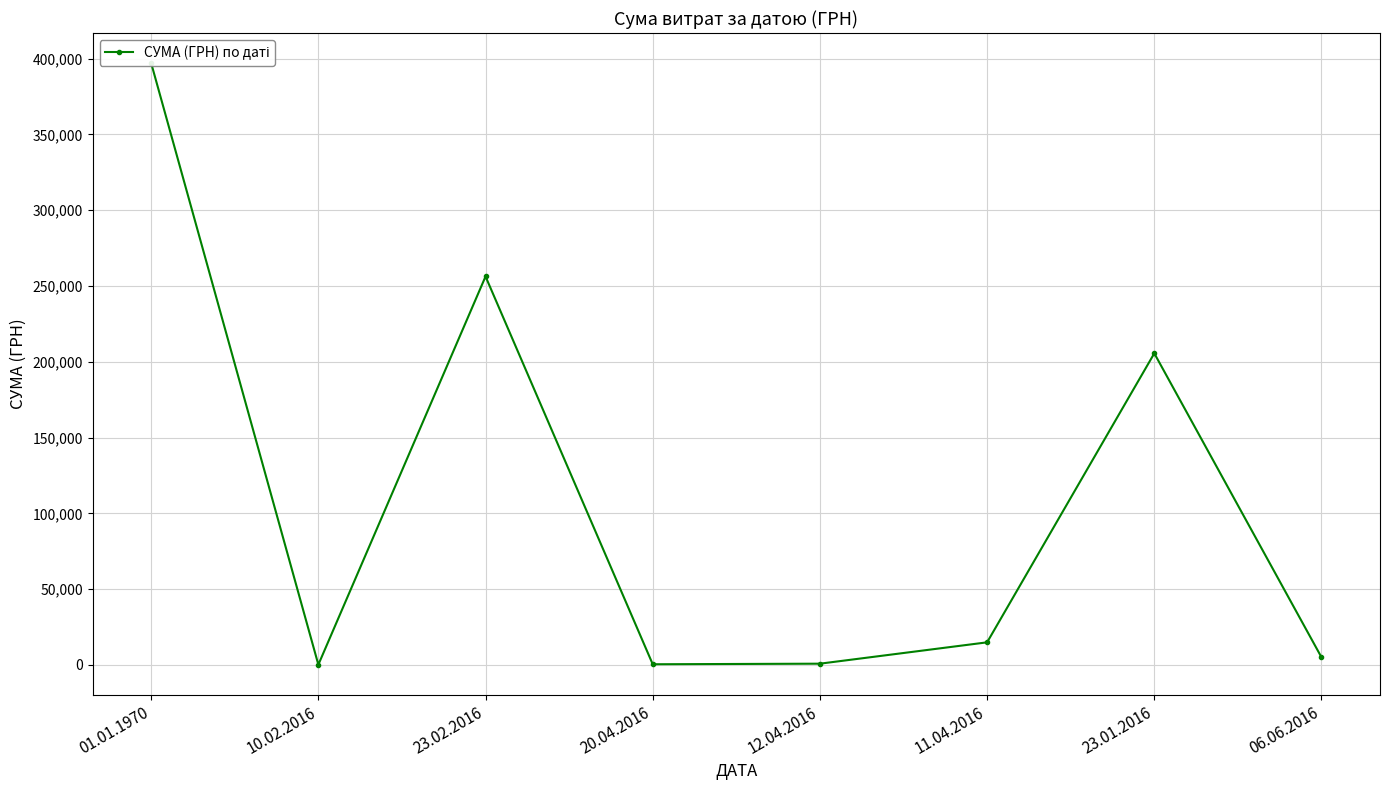

What is the label of the 7th point from the right?

10.02.2016